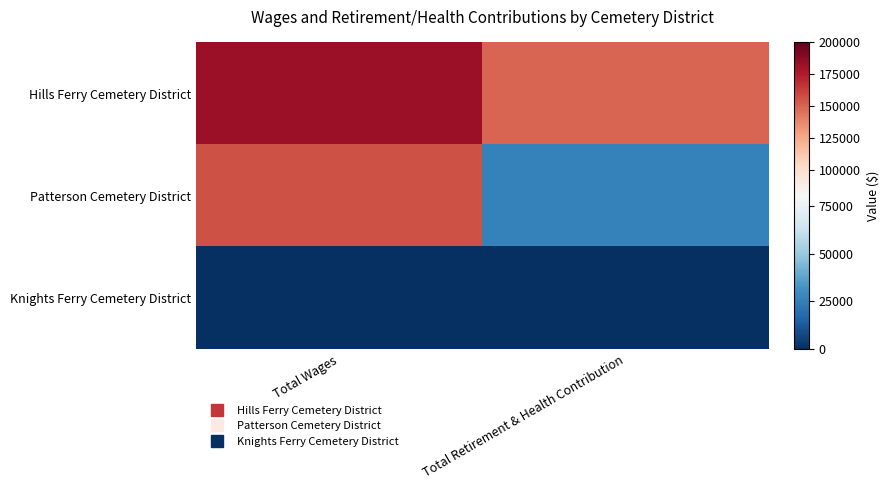

Which series has the largest range (max minus min)?

Patterson Cemetery District